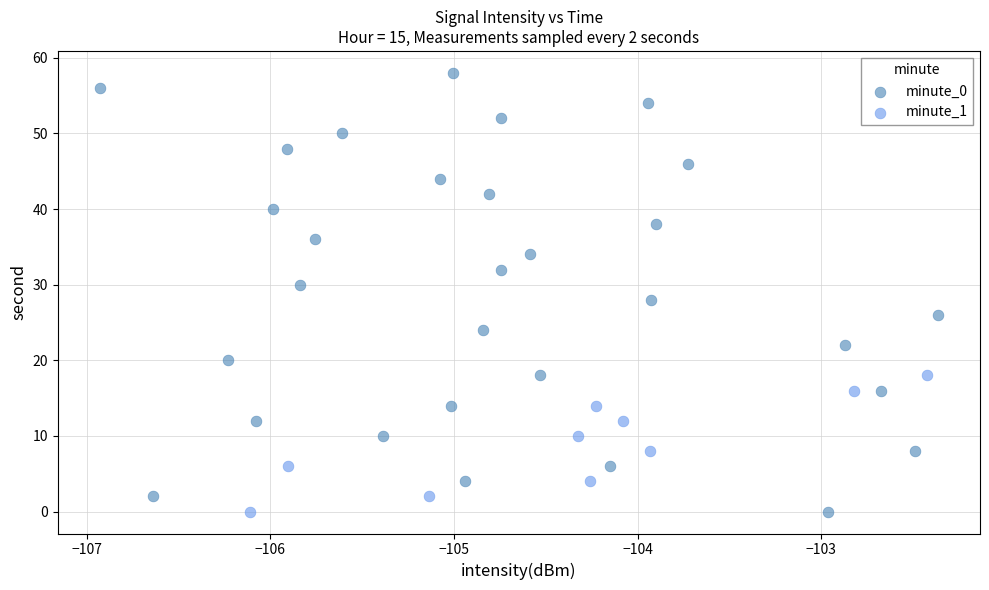

Which series has the largest Y range (max minus min)?

minute_0